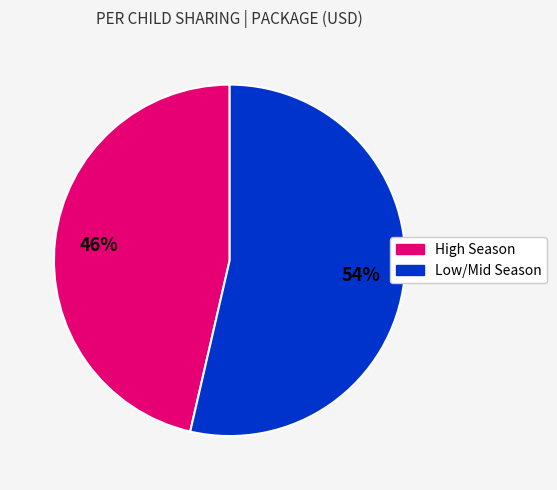

To the nearest percent, what is the average slice percentage?

50%